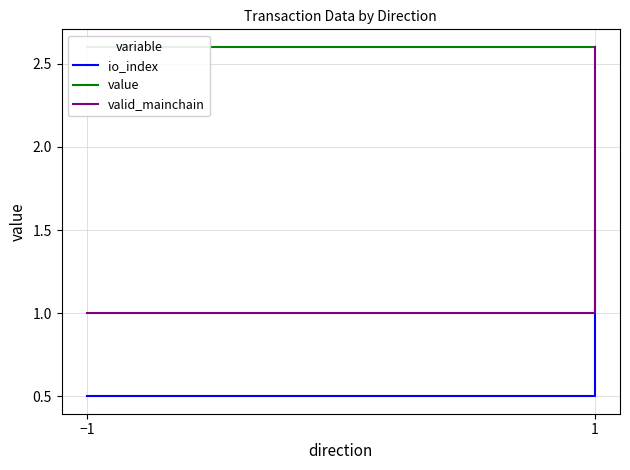

At which label does valid_mainchain reach its peak?

1